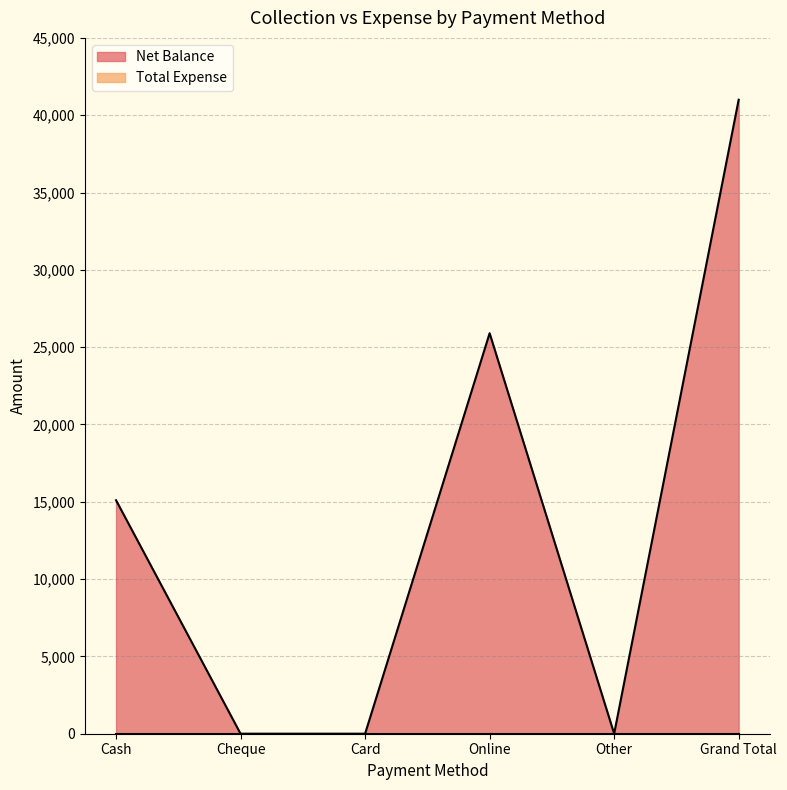

Count the number of data series in this chart.

2